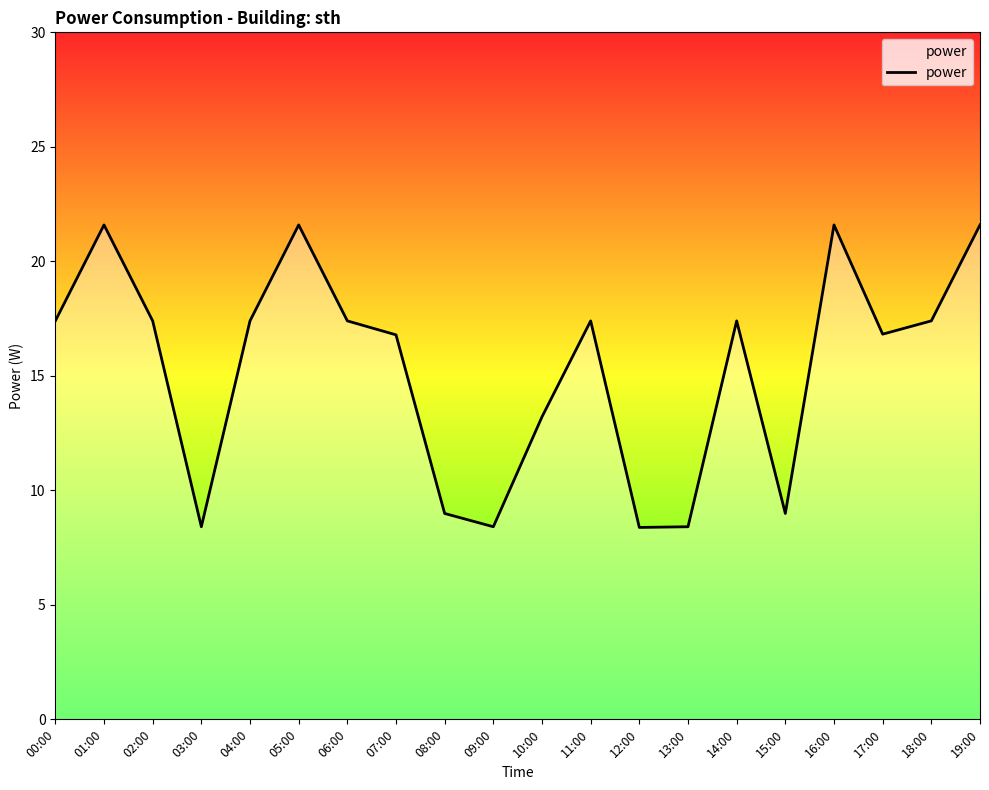

Is this an area chart (filled region under the line)?

No